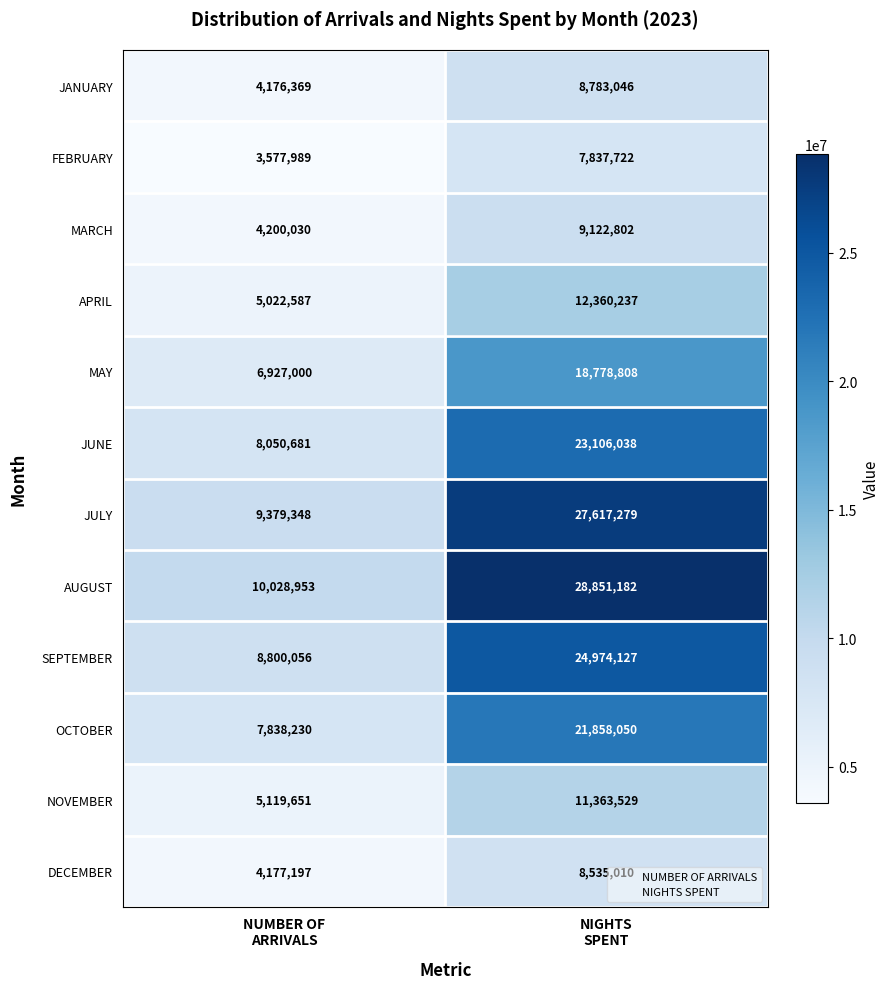

What is the average value of the MAY series?

12852904